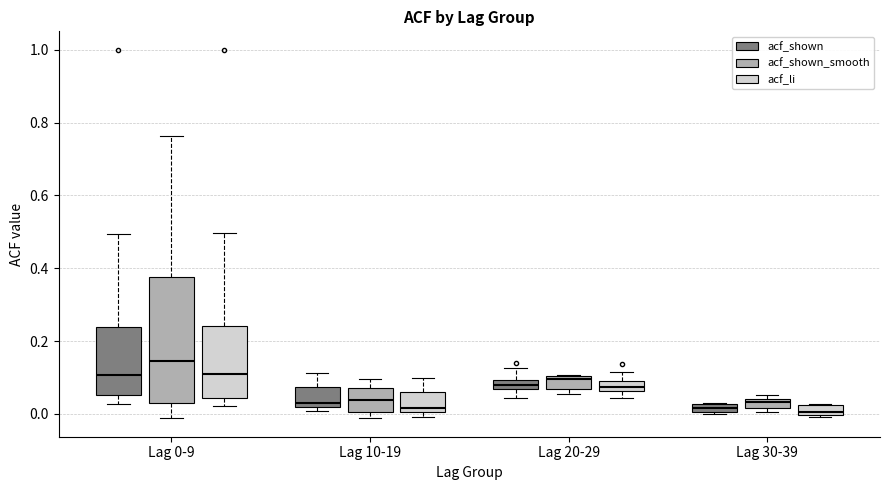

Where does the lower whisker of the box for Lag 0-9 (acf_shown) end on the y-axis? The values are not printed on the chart, so give them approximately, as read against the axis.

0.02